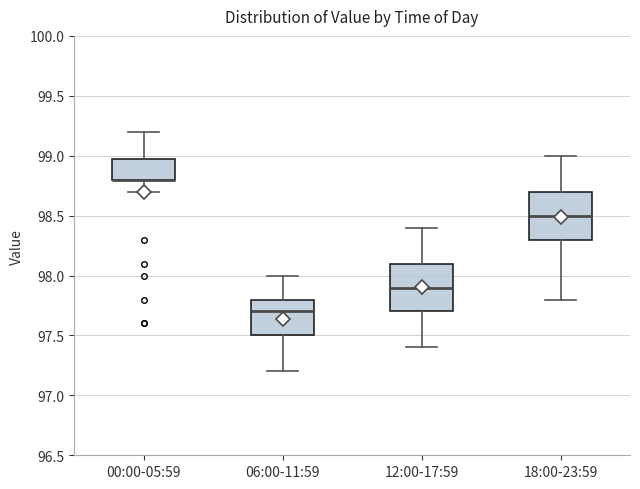

Reading left to right, read every box against the y-axis: the position of its median line, the range the box covers, and the ends of its whiskers. The values are not printed on the chart, so give them approximately, as read against the axis.

00:00-05:59: median 98.8 (drawn on the box's lower edge), box 98.8 to 99.0, whiskers 98.7 to 99.2
06:00-11:59: median 97.7, box 97.5 to 97.8, whiskers 97.2 to 98.0
12:00-17:59: median 97.9, box 97.7 to 98.1, whiskers 97.4 to 98.4
18:00-23:59: median 98.5, box 98.3 to 98.7, whiskers 97.8 to 99.0